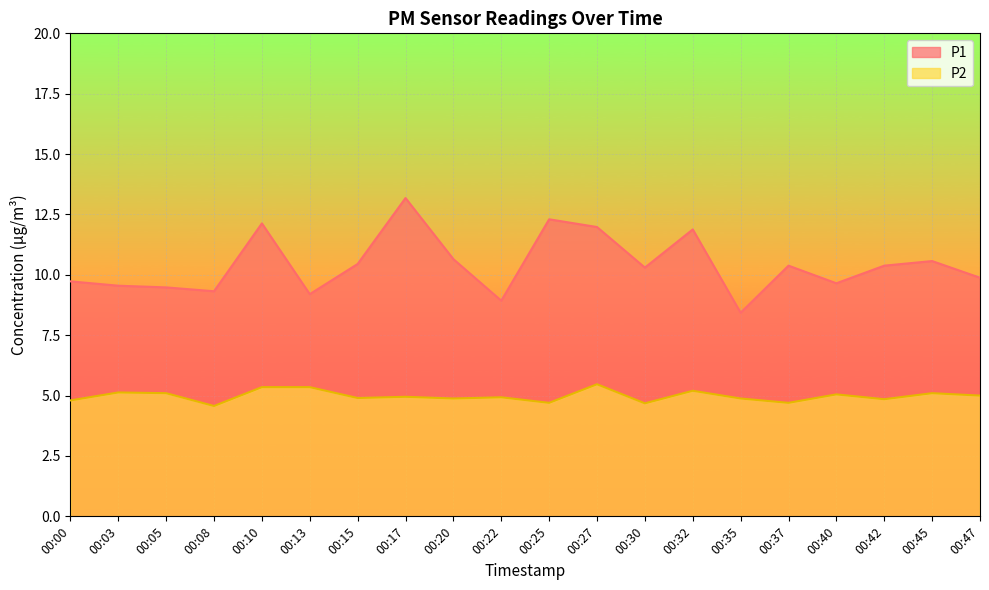

Which series has the largest range (max minus min)?

P1